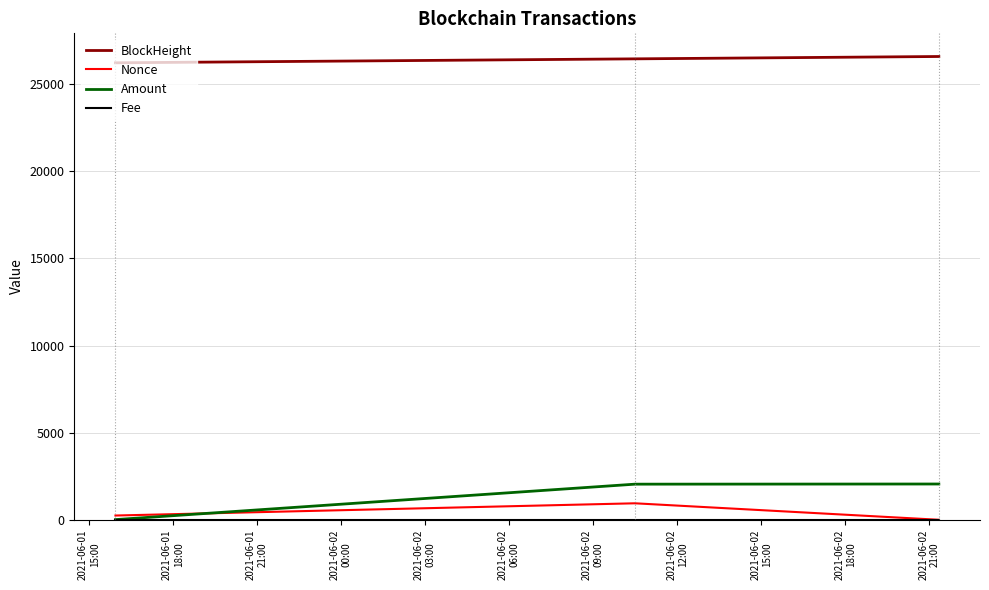

What is the highest value of the Nonce series?

946.0